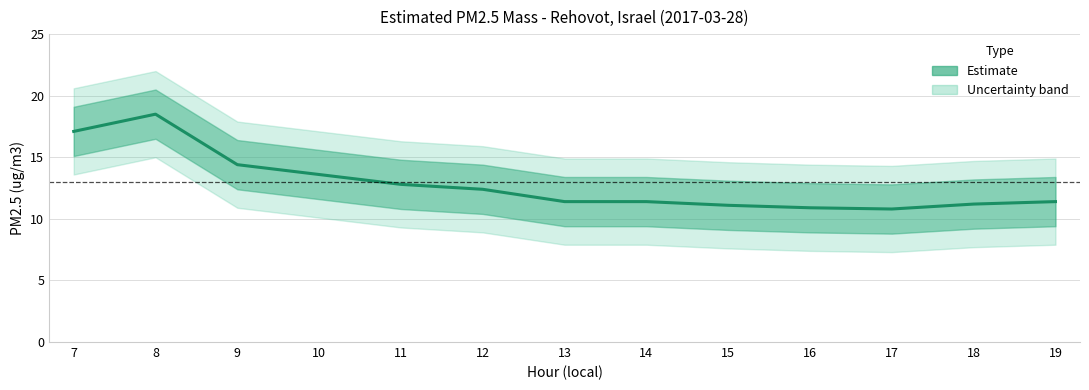

What is the average value of the Estimated PM2.5 mass series?

12.8